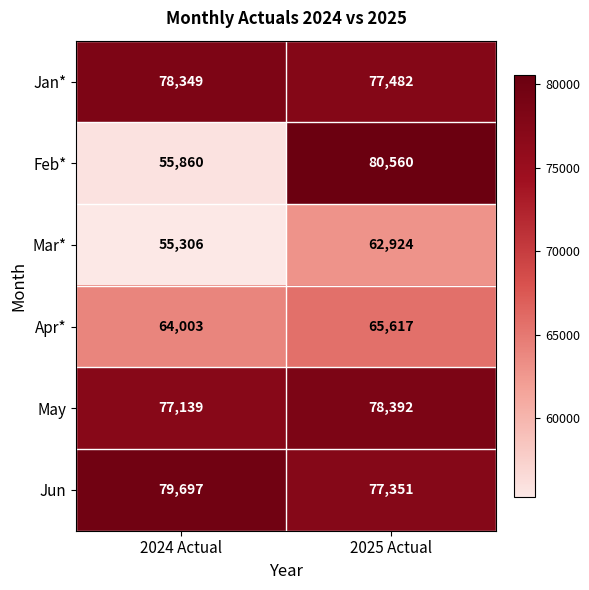

Which series has the largest range (max minus min)?

Feb*